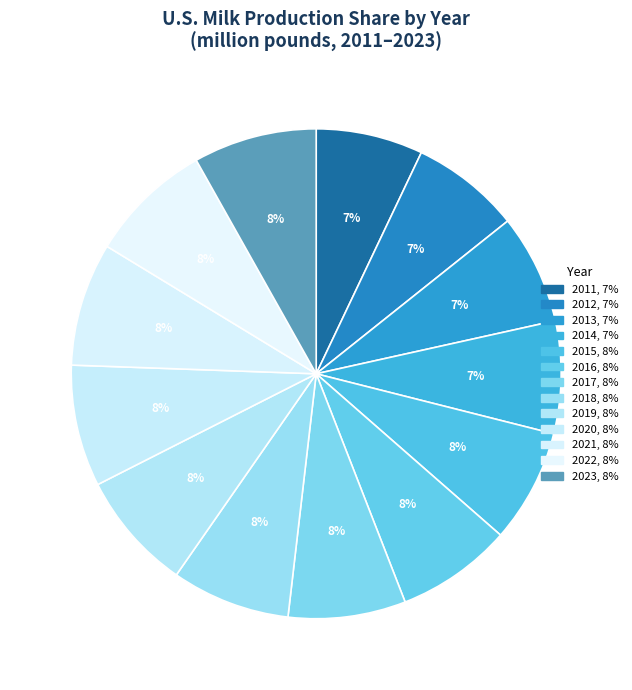

True or false: 2012 accounts for 15% of the total.

False